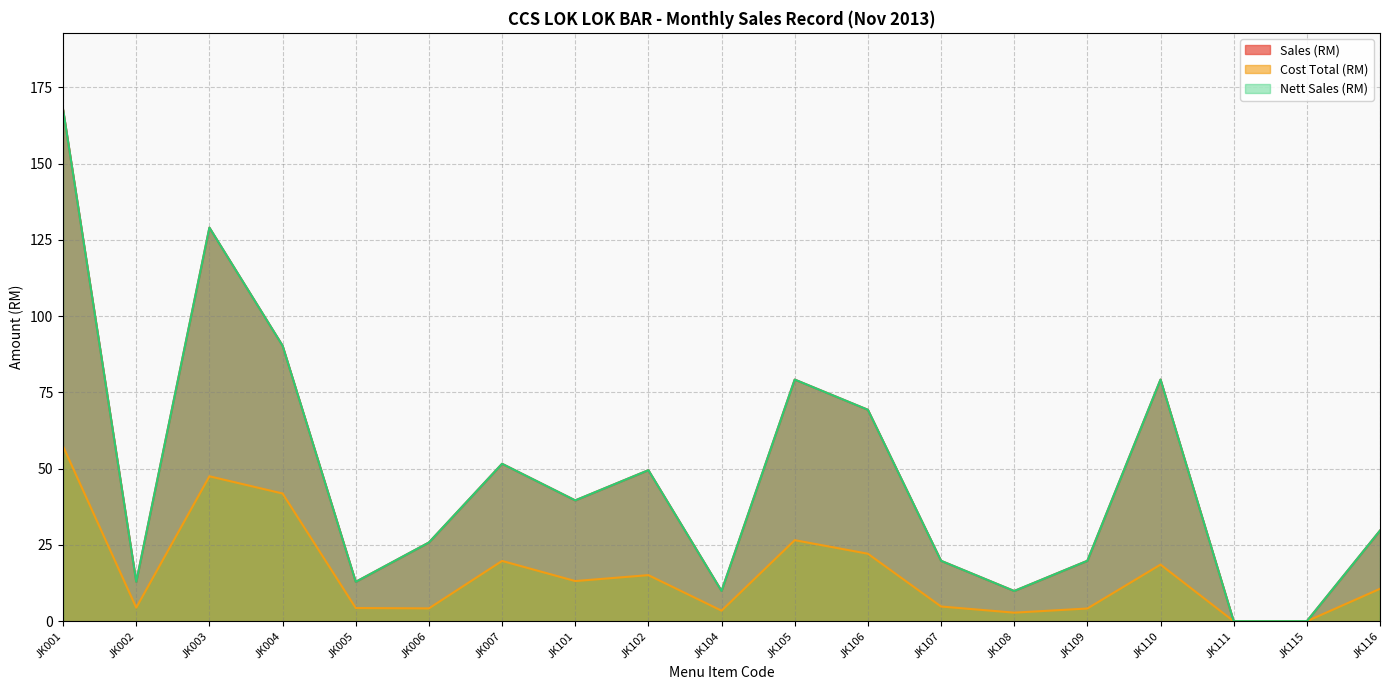

True or false: Cost Total (RM) has a value of 6.2 at JK116.

False